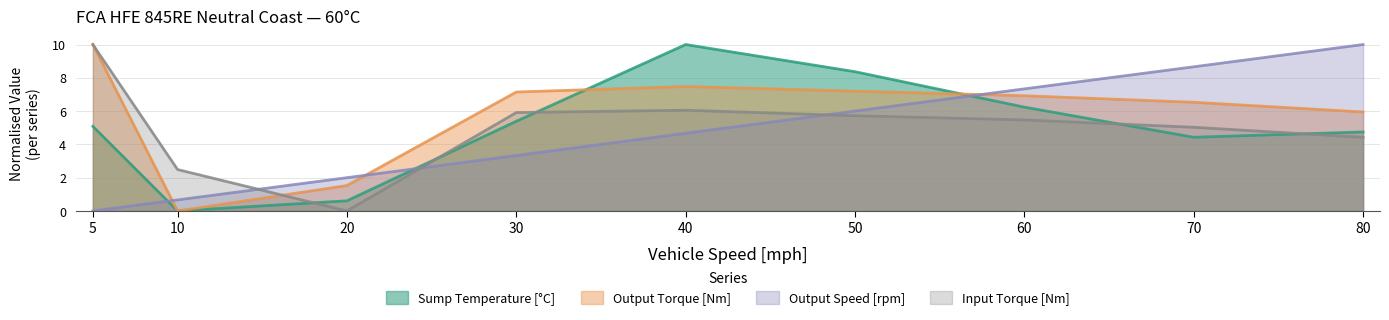

At which label is Input Torque [Nm] closest to 5?

70